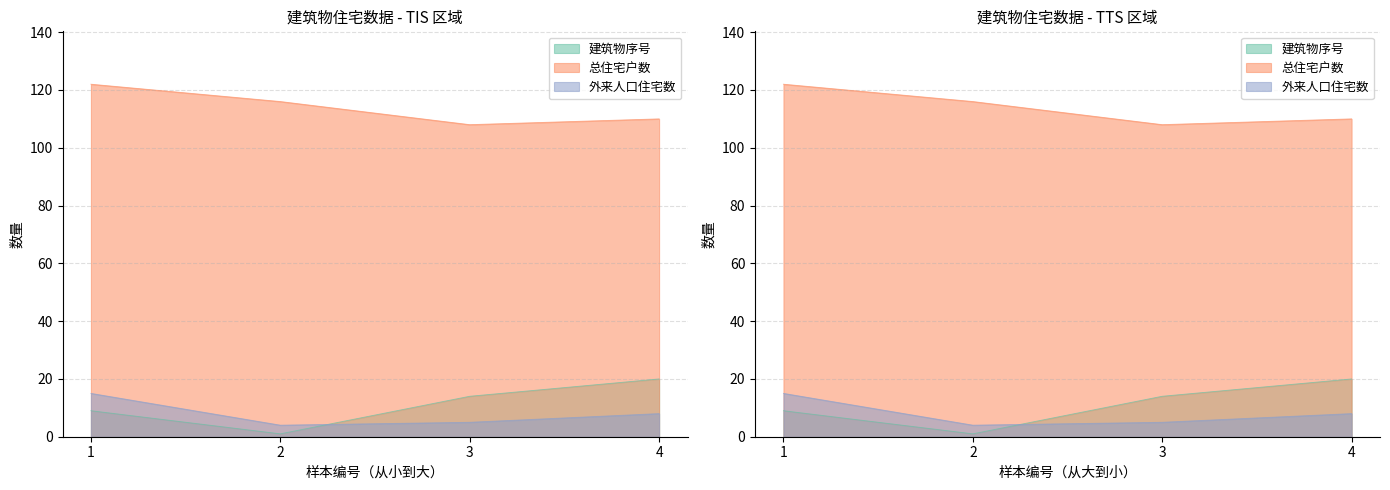

True or false: 总住宅户数 and 建筑物序号 cross at least once.

False